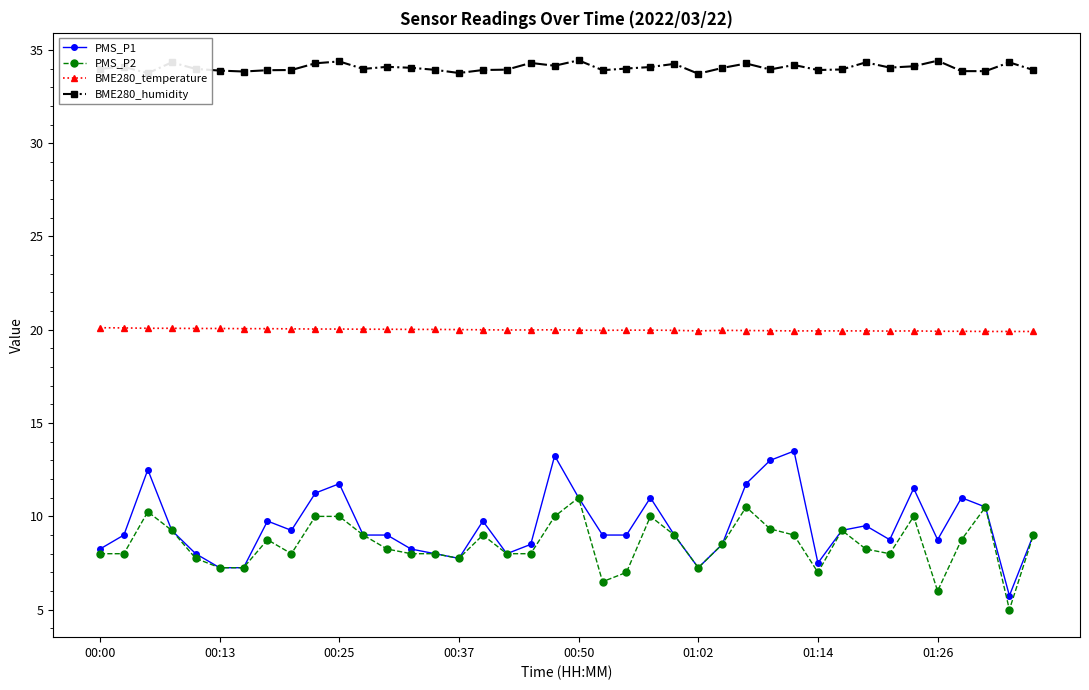

What is the minimum value for PMS_P2?

5.0